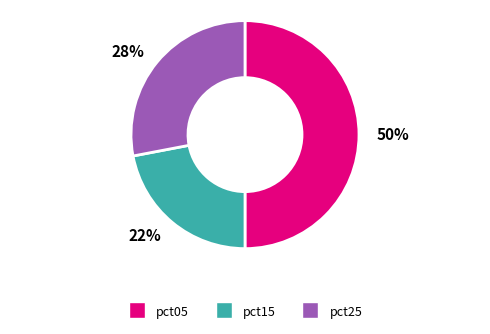

How many slices are in this pie chart?

3